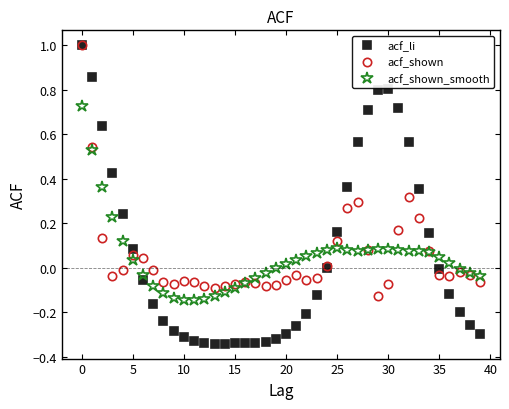

Which series has the largest range (max minus min)?

acf_li